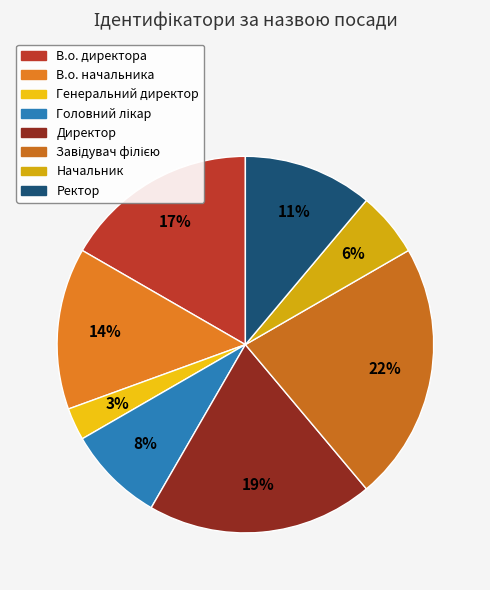

Between Головний лікар and Генеральний директор, which is larger?

Головний лікар